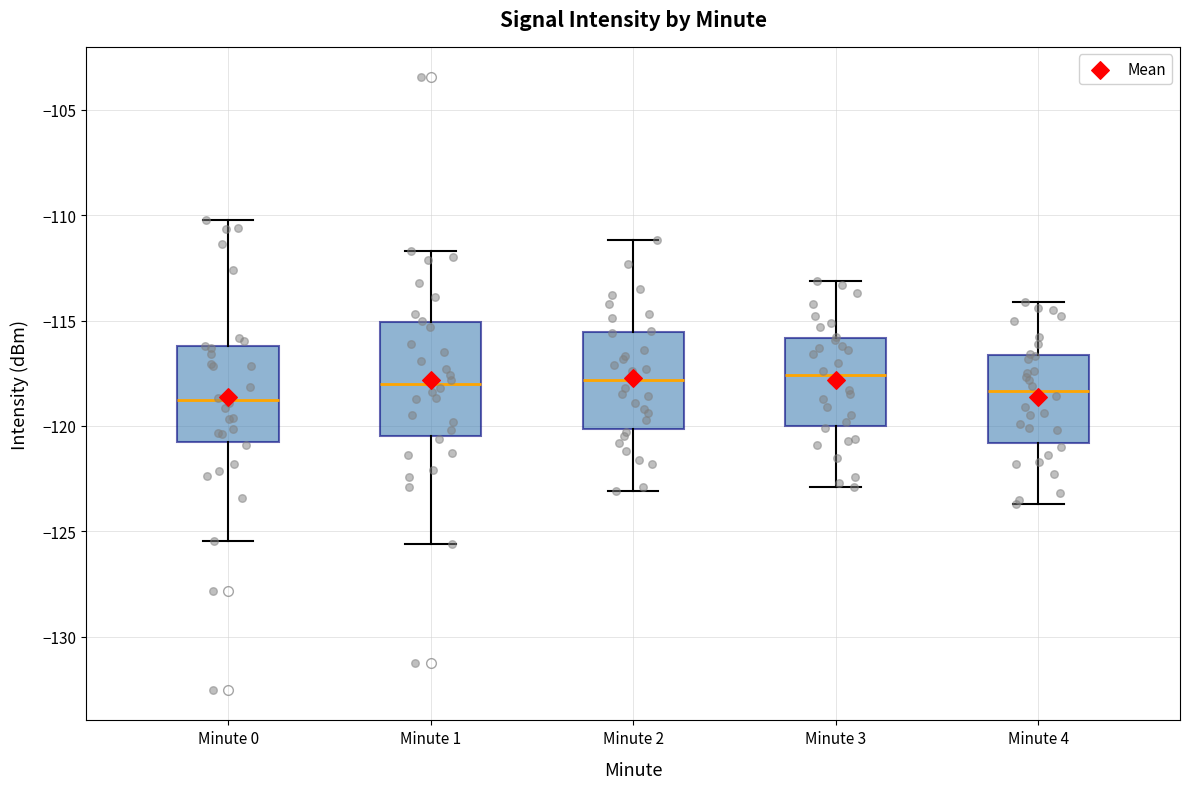

Comparing the boxes themselves (not the whiskers), which one is the tallest?

Minute 1